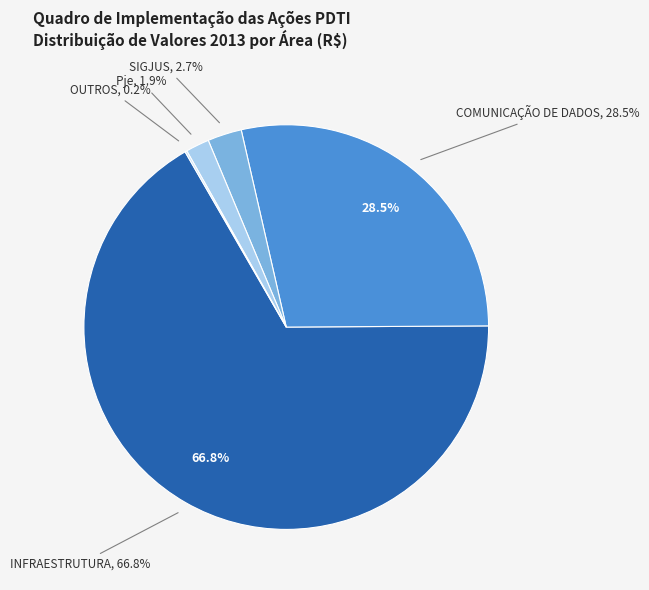

Is the sum of INFRAESTRUTURA and Pje greater than half?

Yes